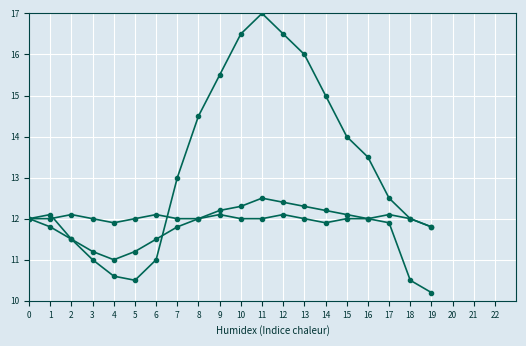

What is the total value across all series at 10?

40.8